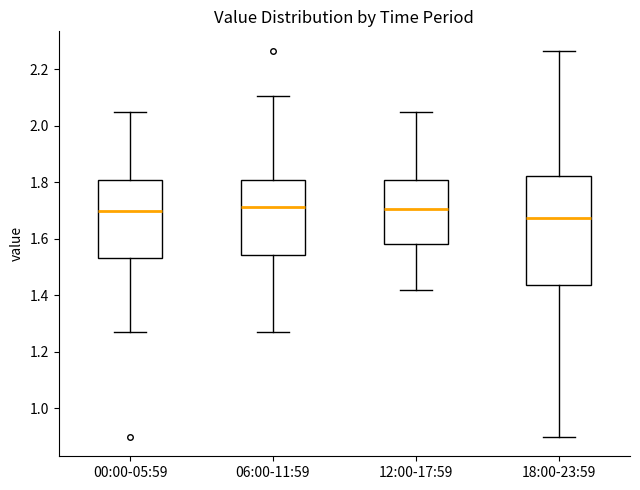

Which box is the tallest, from its lower edge to its upper edge?

18:00-23:59